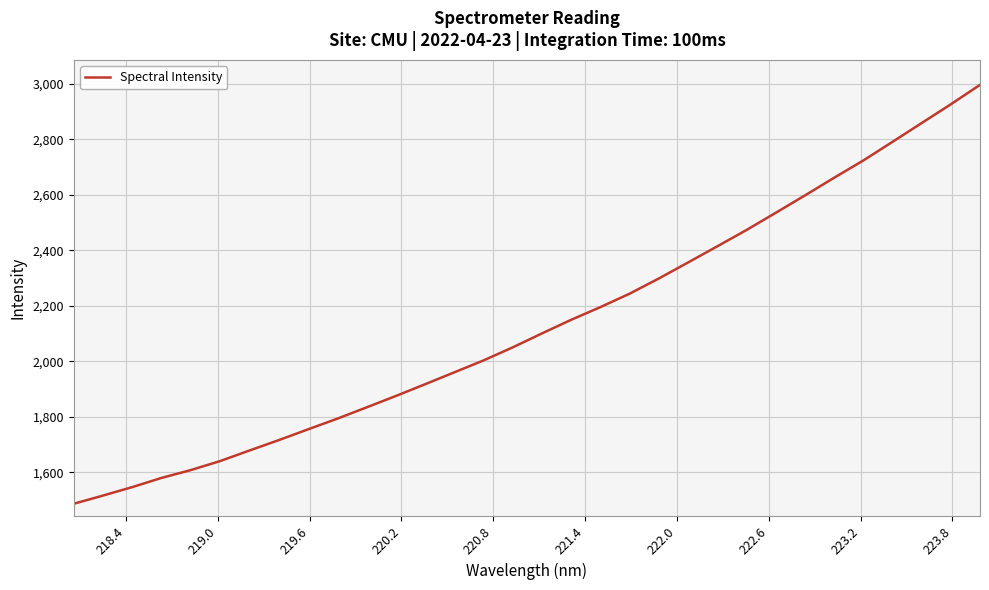

How many values are below 2100?

16